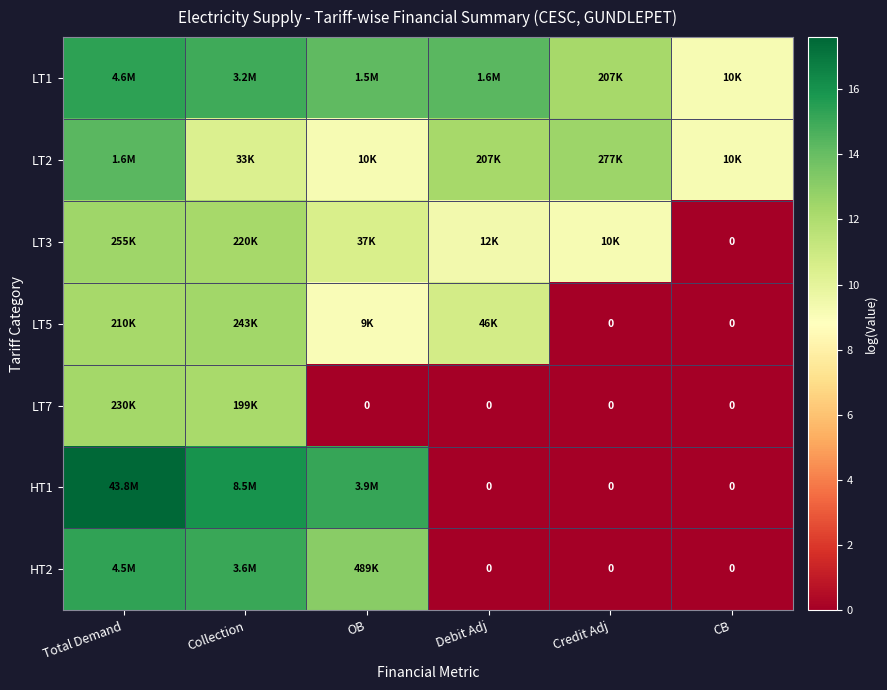

Is the value of LT3 at Credit Adj greater than the value of LT1 at Total Demand?

No